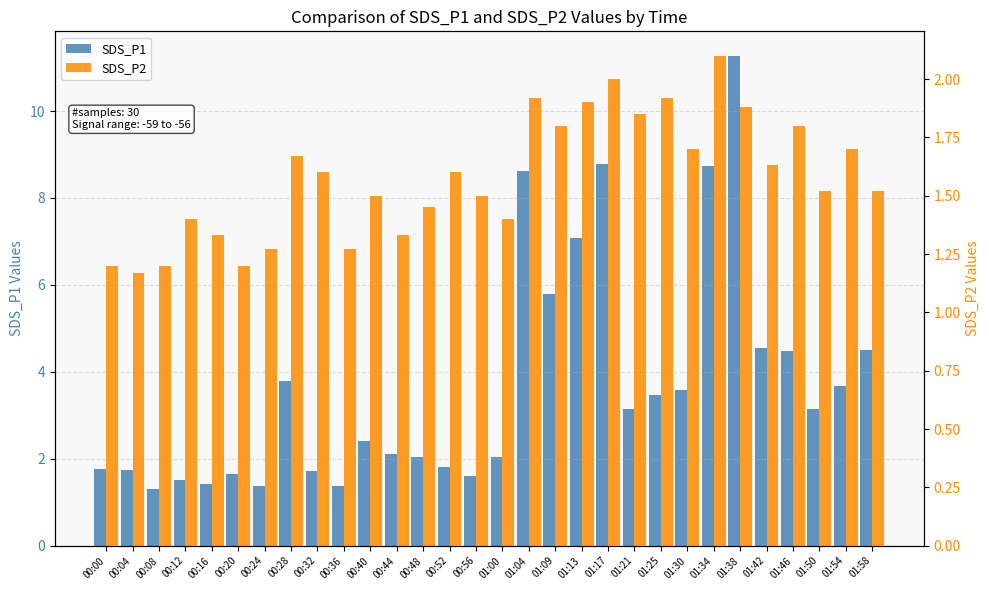

What is the maximum value shown in the chart?

11.3